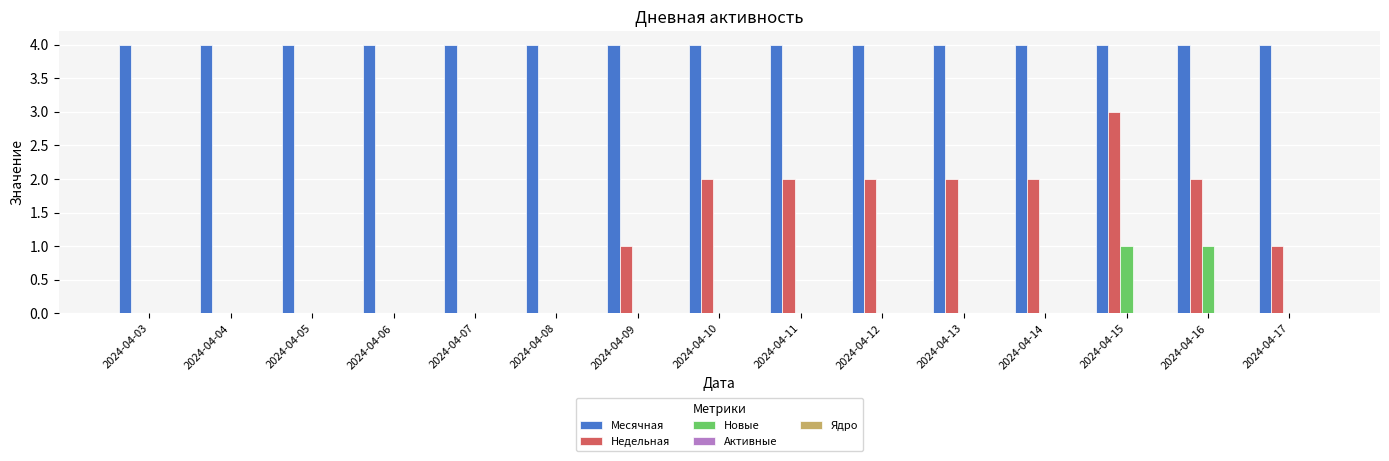

The Месячная series shows 6 at 2024-04-14. True or false?

False